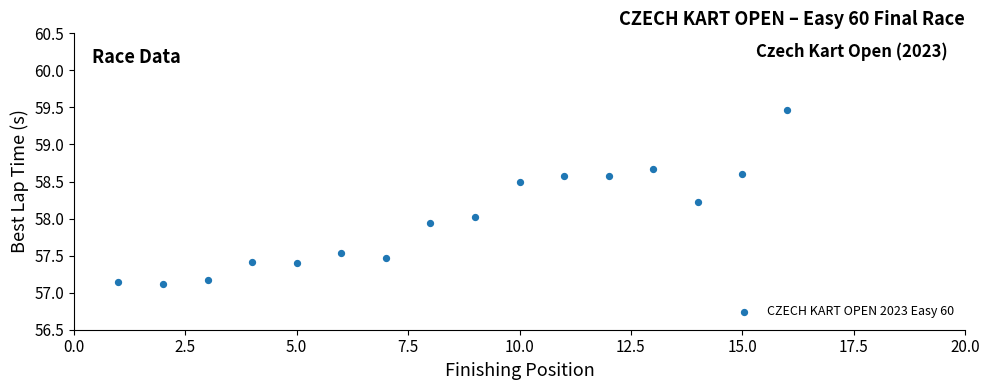

What is the range of X values (max minus min)?

15.0